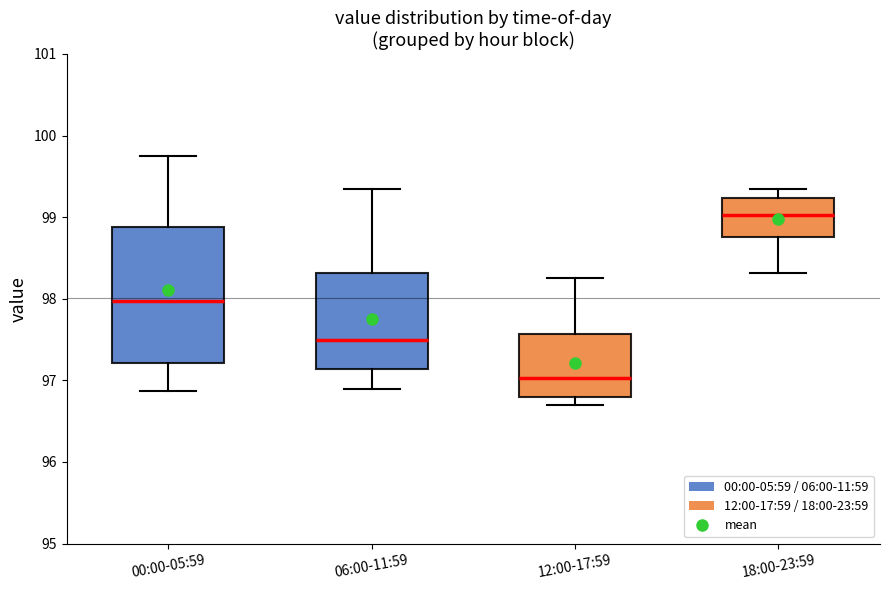

Comparing the boxes themselves (not the whiskers), which one is the tallest?

00:00-05:59